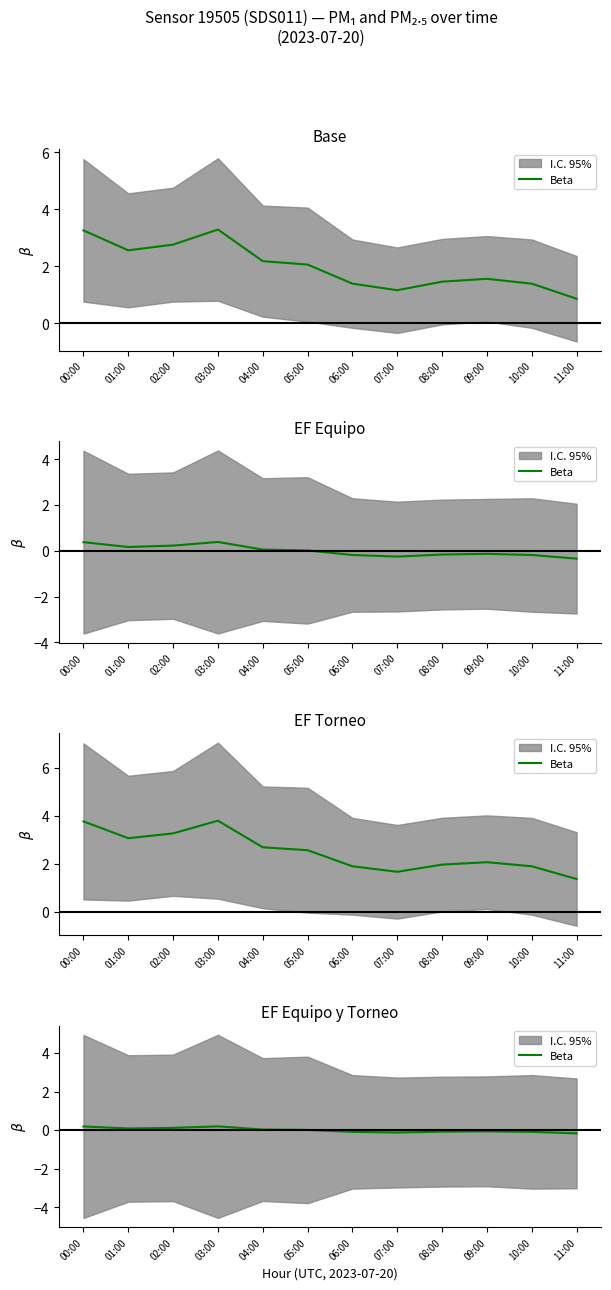

How many points are higher than both their immediate neighbors (excluding endpoints)?

2